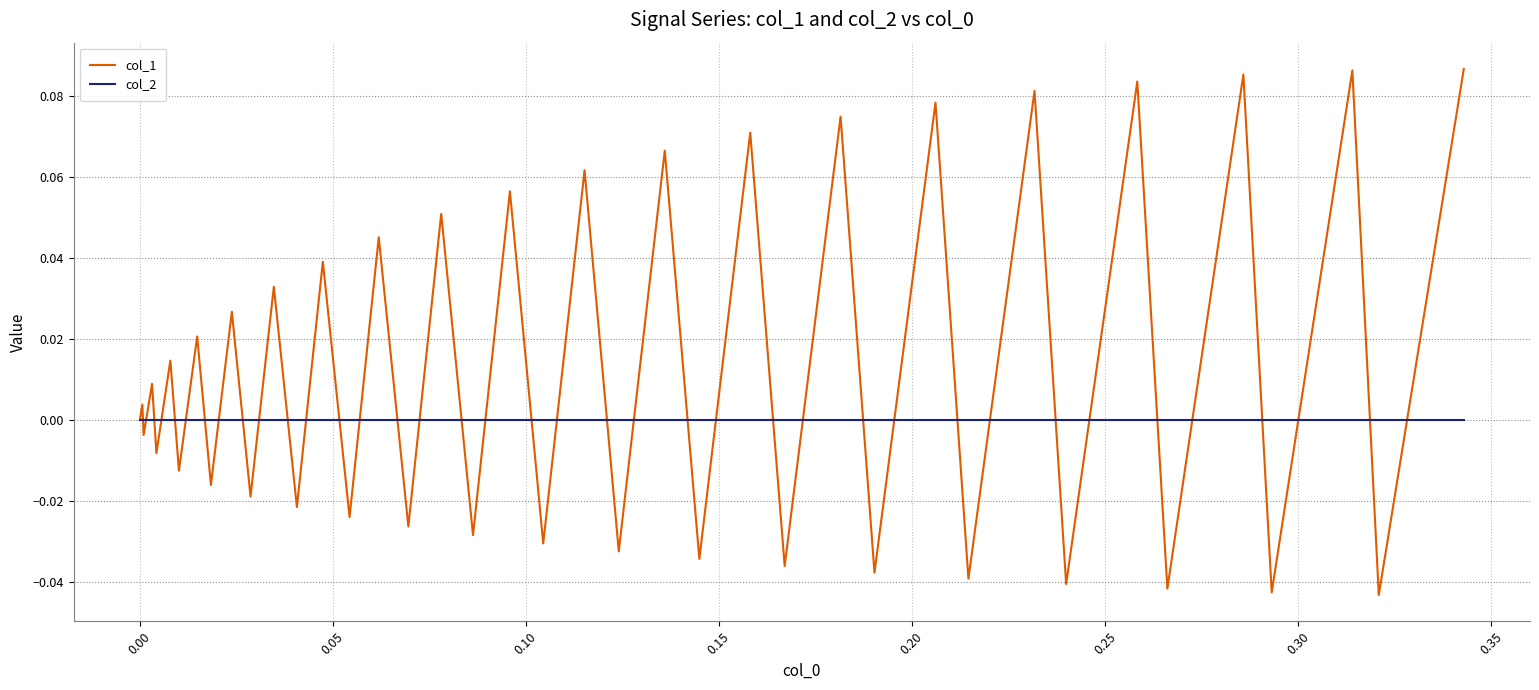

Rank the series by their average value, from highest to lowest.

col_1, col_2